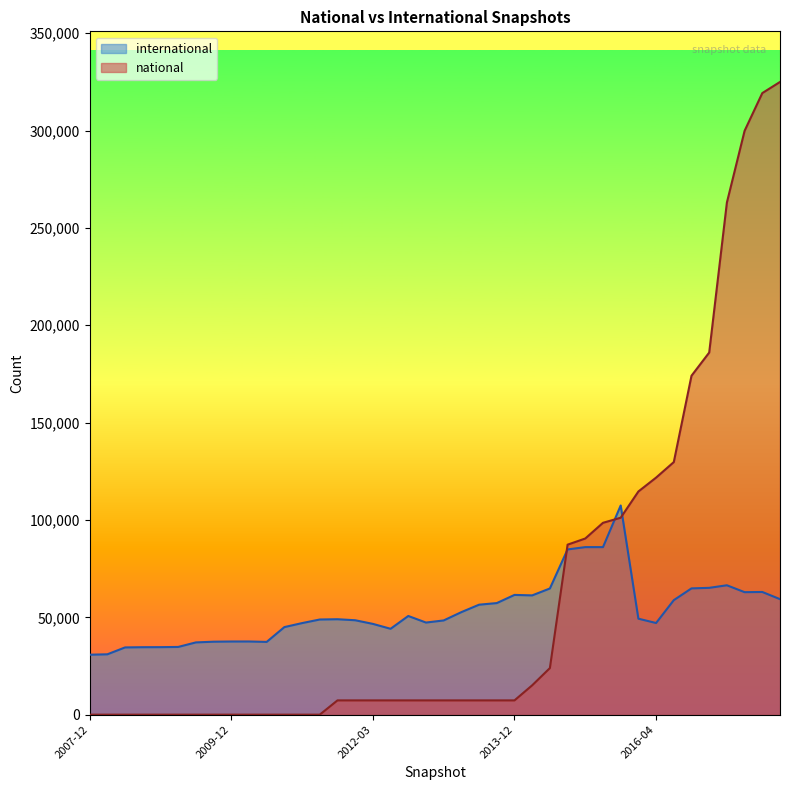

What is the label of the 21st point from the right?

2012-12-11